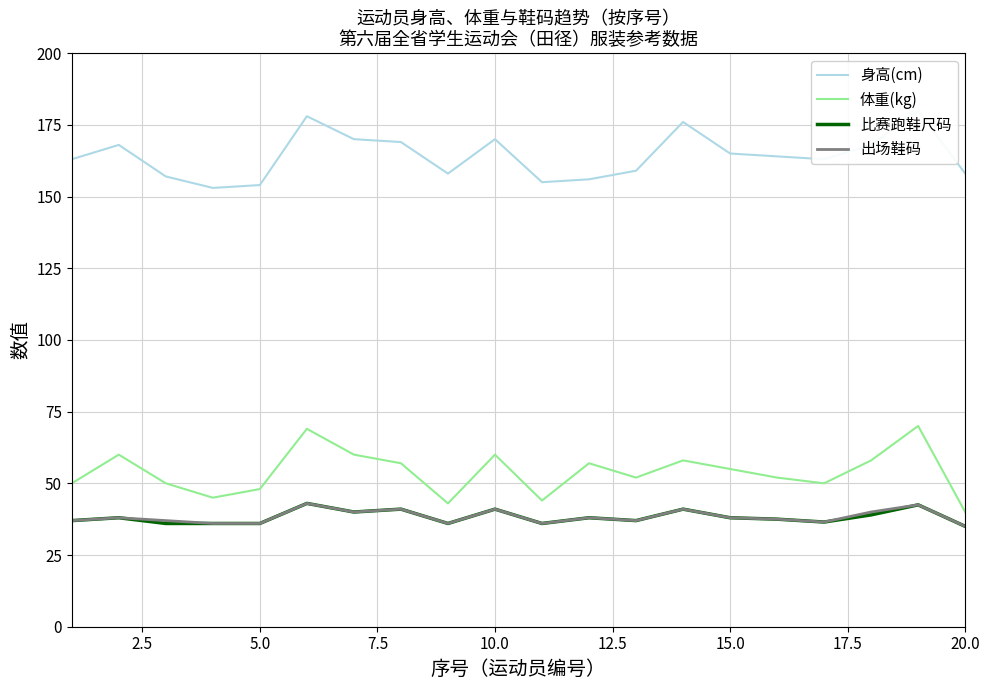

The 体重(kg) series shows 55.0 at 15.0. True or false?

True